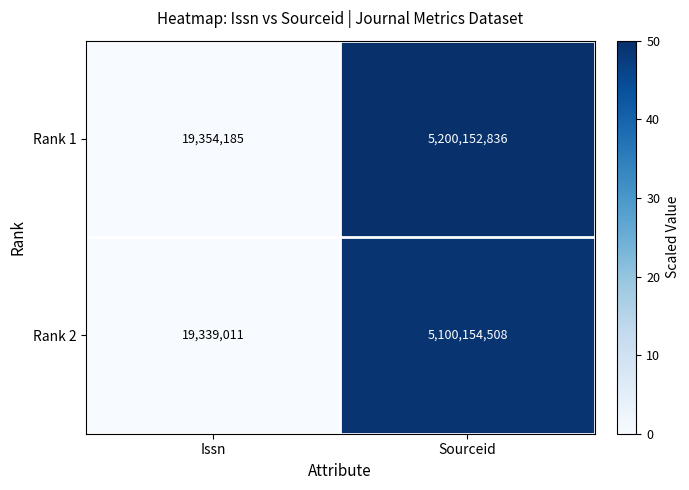

What is the difference between the maximum and minimum values in the Rank 2 series?

5080815497